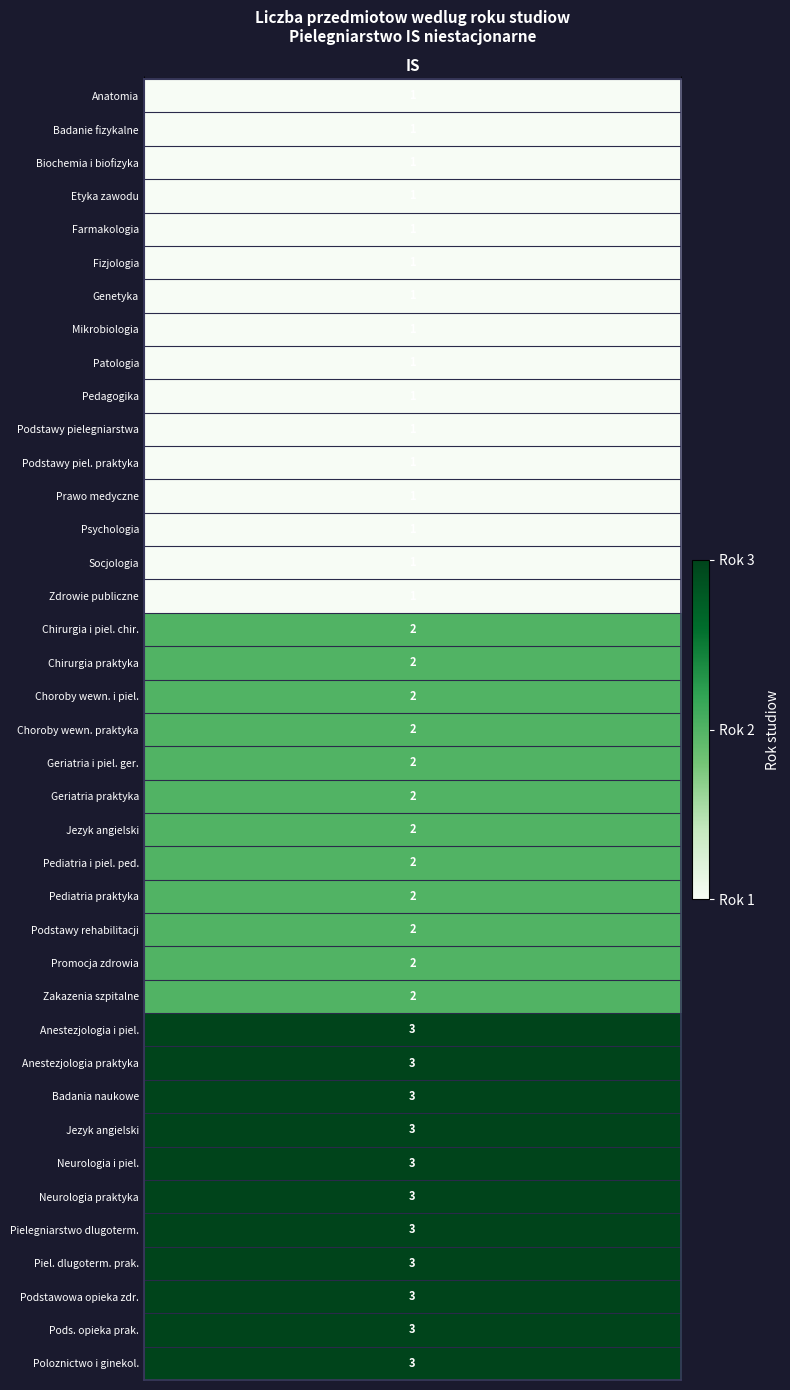

List the labels in order of value, largest first.

28, 29, 30, 31, 32, 33, 34, 35, 36, 37, 38, 16, 17, 18, 19, 20, 21, 22, 23, 24, 25, 26, 27, 0, 1, 2, 3, 4, 5, 6, 7, 8, 9, 10, 11, 12, 13, 14, 15